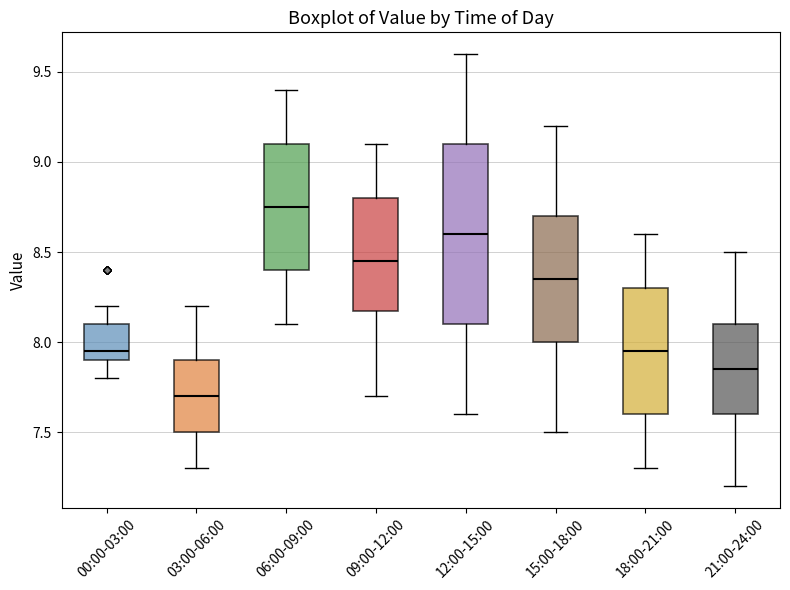

Reading left to right, transcribe this box plot: for each box, give where its median line is, the range the box spans, and where its two whiskers end, as read against the y-axis. The values are not printed on the chart, so give them approximately, as read against the axis.

00:00-03:00: median 7.95, box 7.90 to 8.10, whiskers 7.80 to 8.20
03:00-06:00: median 7.70, box 7.50 to 7.90, whiskers 7.30 to 8.20
06:00-09:00: median 8.75, box 8.40 to 9.10, whiskers 8.10 to 9.40
09:00-12:00: median 8.45, box 8.20 to 8.80, whiskers 7.70 to 9.10
12:00-15:00: median 8.60, box 8.10 to 9.10, whiskers 7.60 to 9.60
15:00-18:00: median 8.35, box 8.00 to 8.70, whiskers 7.50 to 9.20
18:00-21:00: median 7.95, box 7.60 to 8.30, whiskers 7.30 to 8.60
21:00-24:00: median 7.85, box 7.60 to 8.10, whiskers 7.20 to 8.50